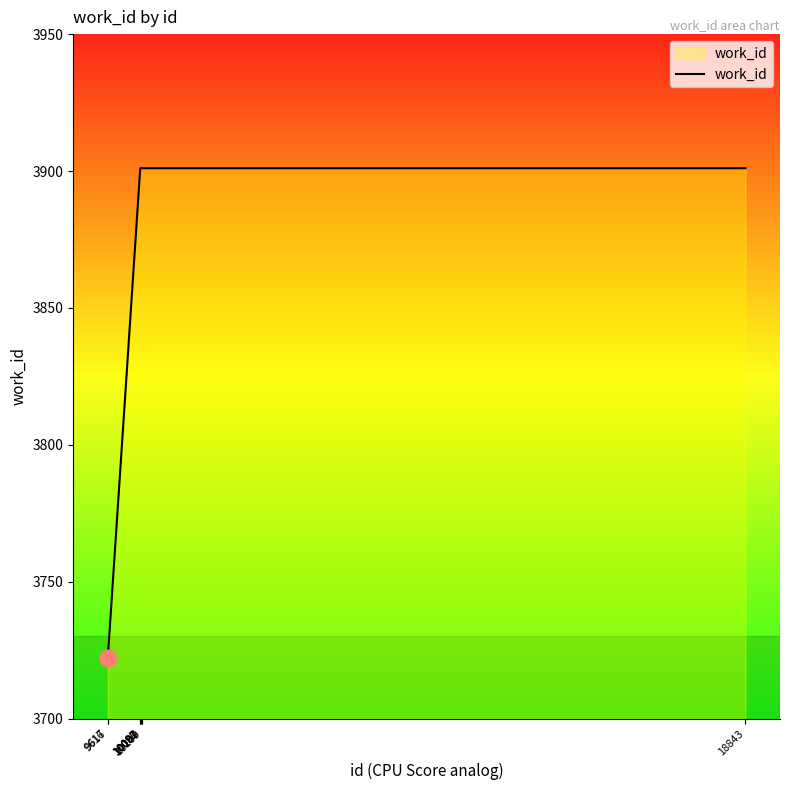

What is the minimum value shown in the chart?

3722